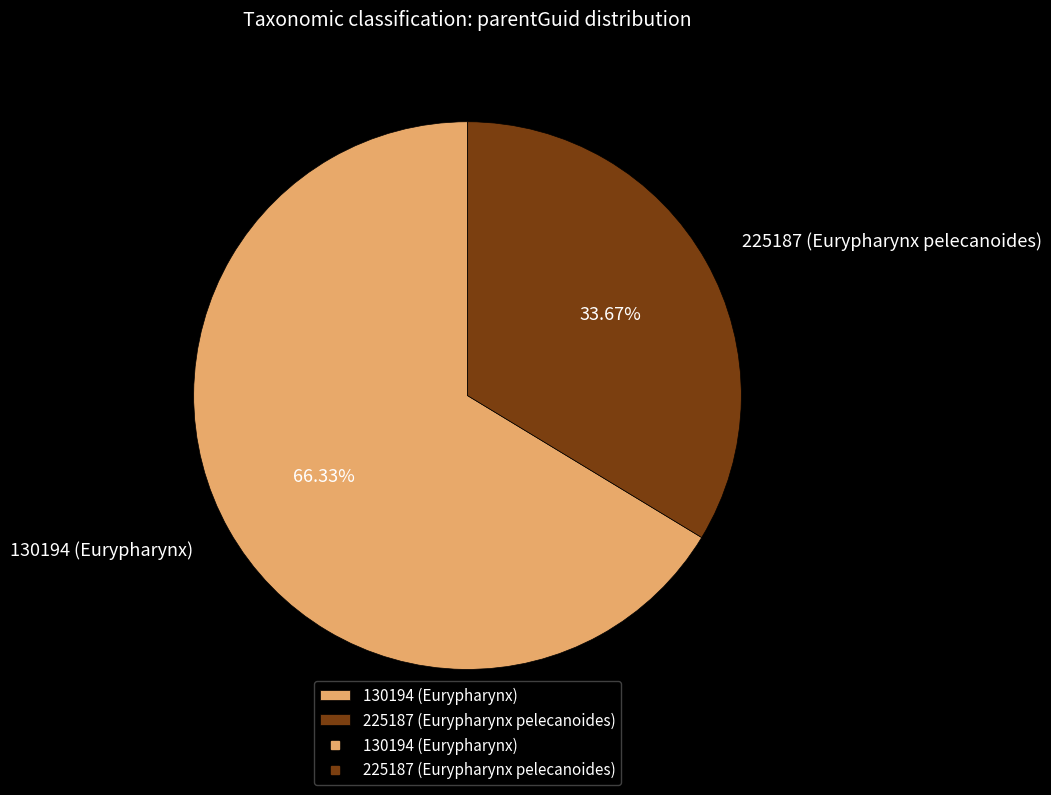

Which category has the smallest portion of the pie?

225187 (Eurypharynx pelecanoides)